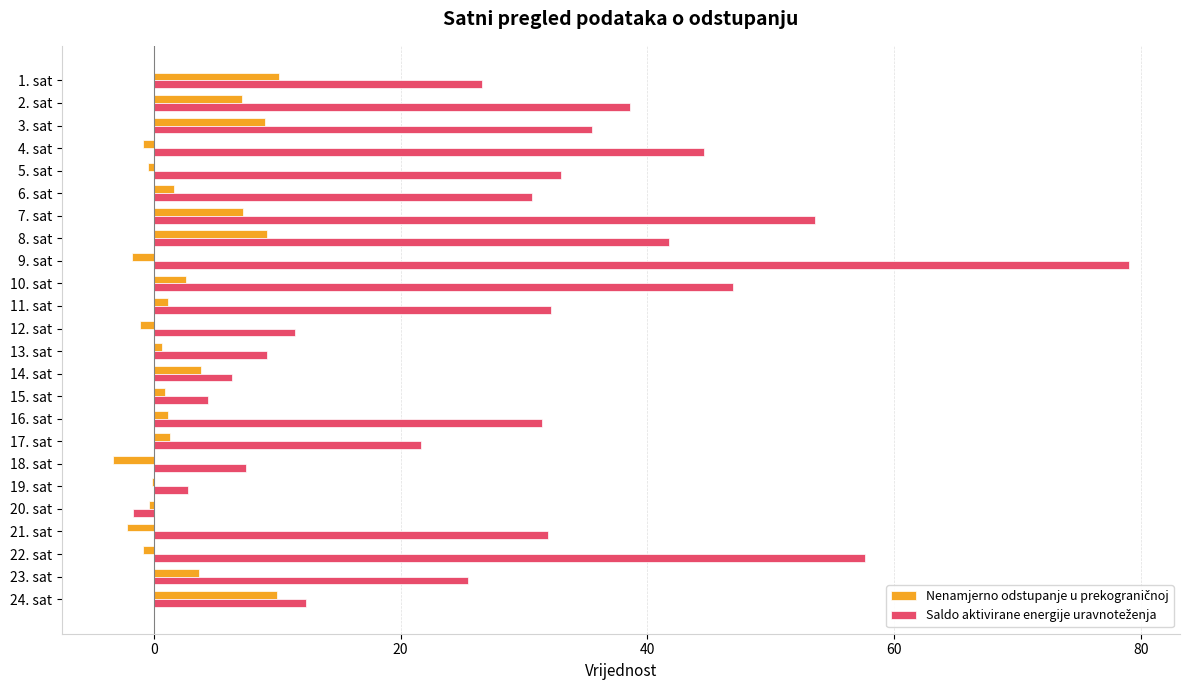

At which category does the chart reach its peak across all series?

9. sat